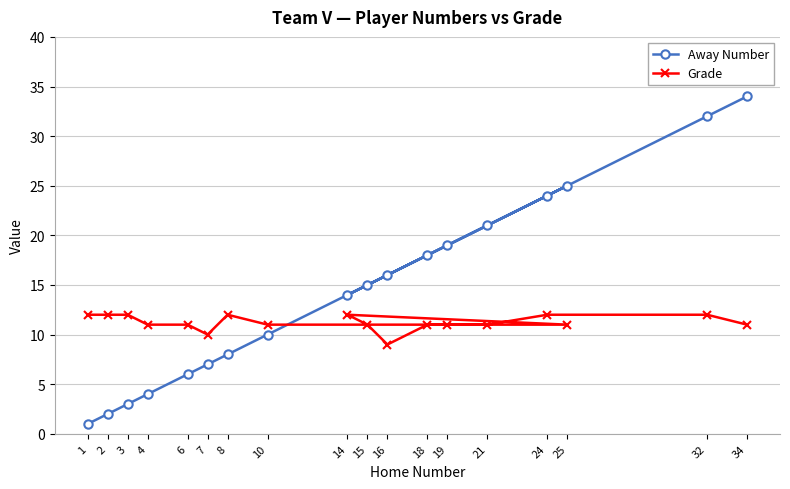

What is the total value across all series at 2?

14